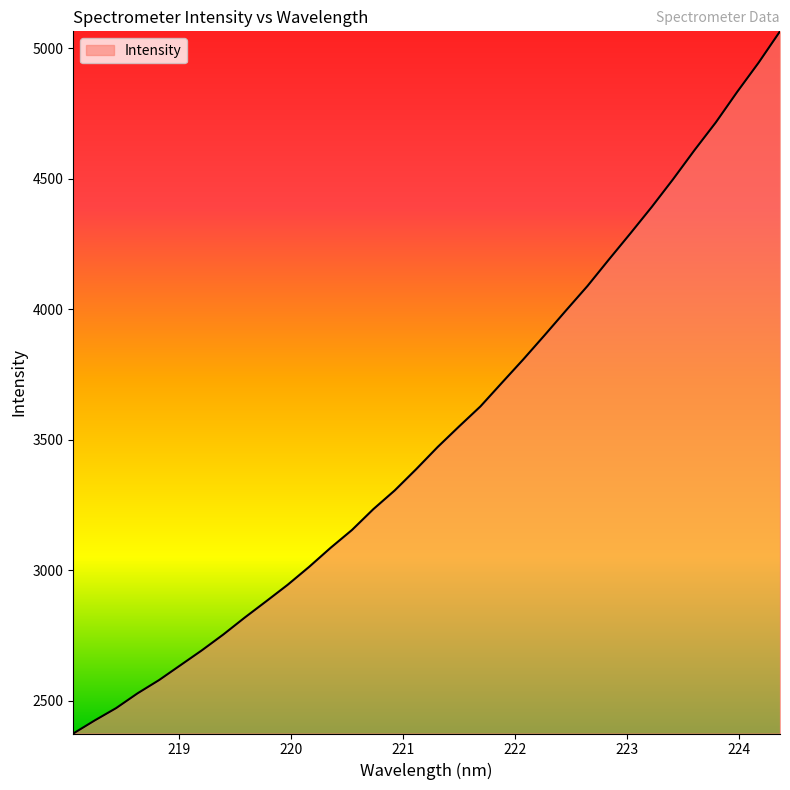

What is the minimum value shown in the chart?

2375.4